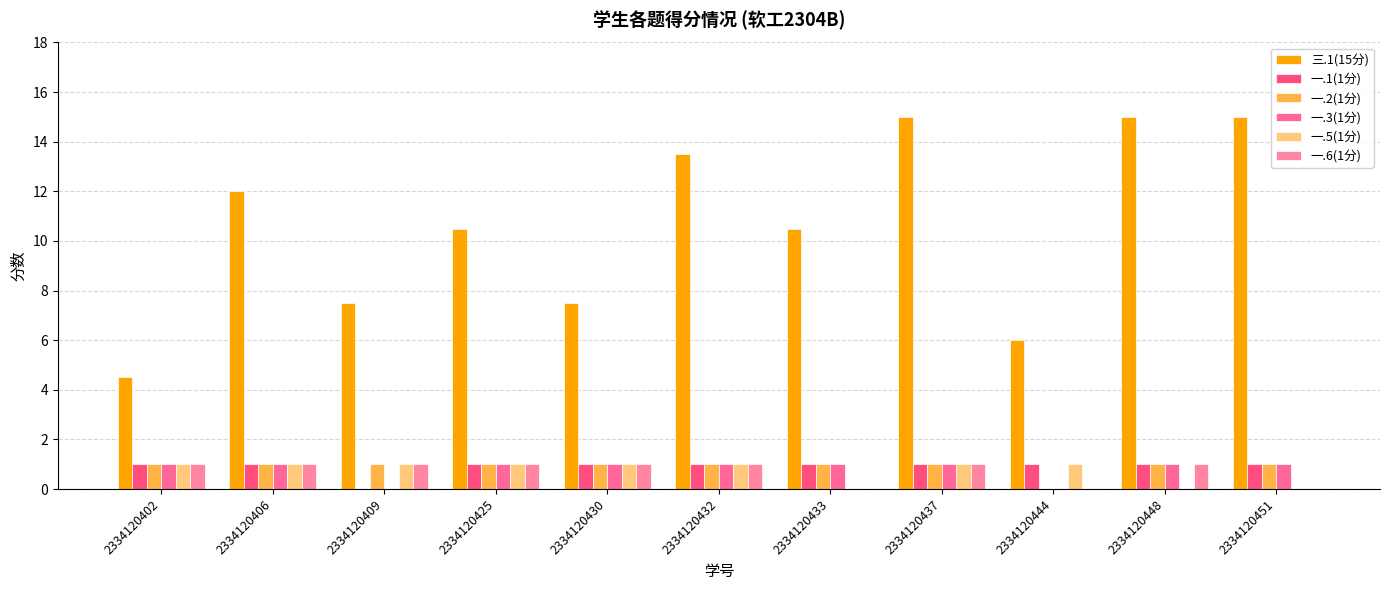

What is the spread (max minus min) of values at 2334120444?

6.0